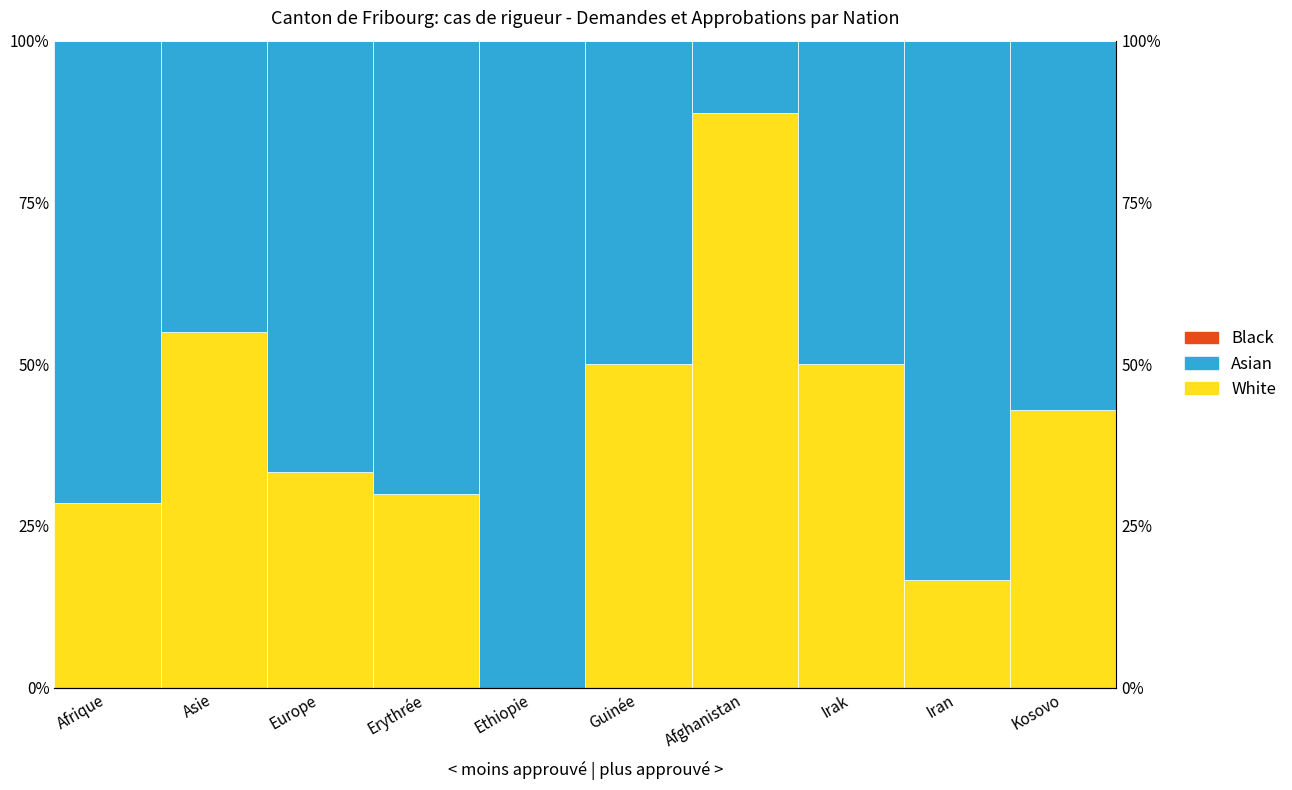

What is the label of the 4th bar from the left?

Erythrée